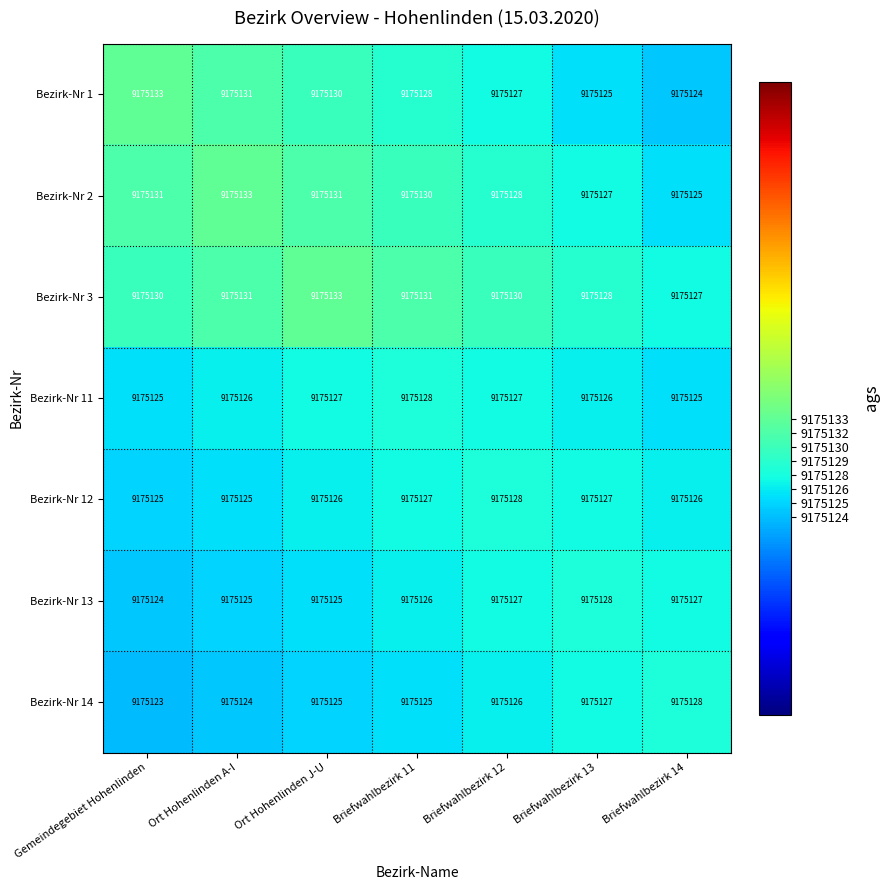

The Bezirk-Nr 14 series shows 9175125 at Ort Hohenlinden J-U. True or false?

True